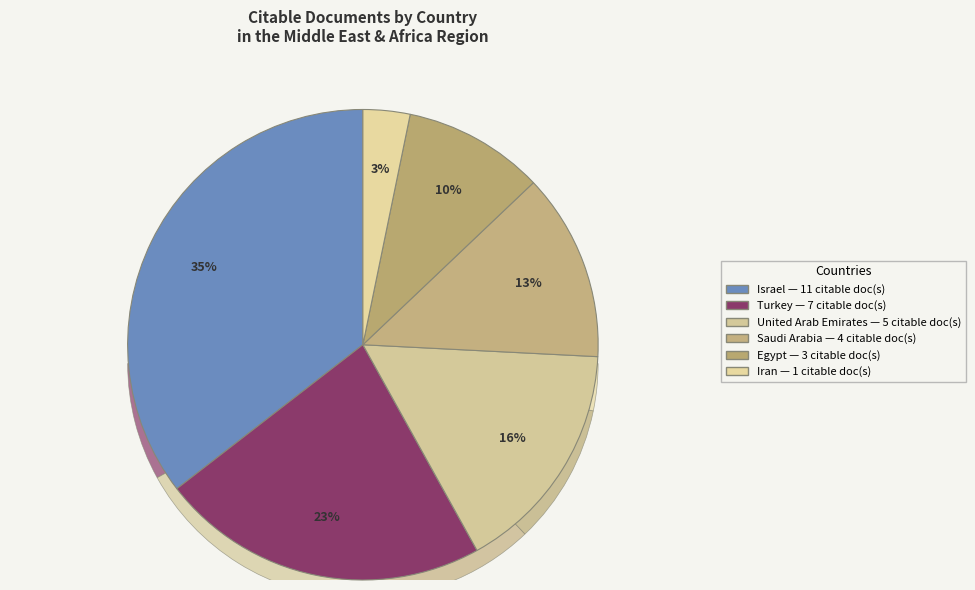

Which category has the biggest portion of the pie?

Israel